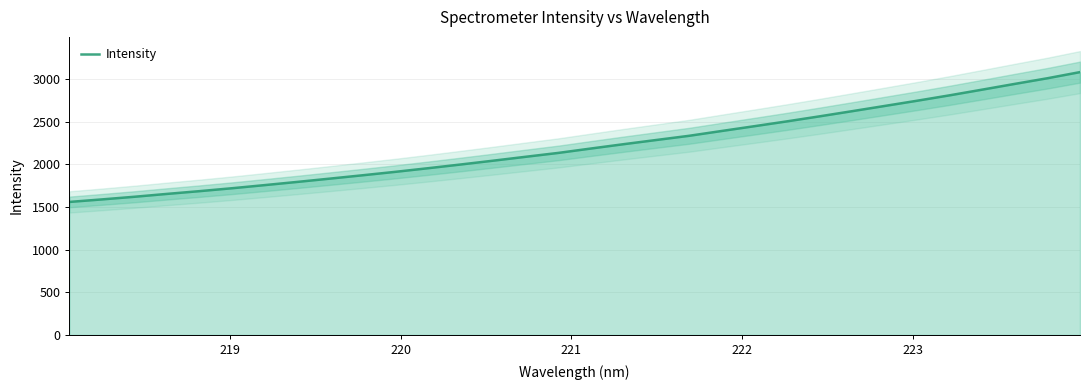

Reading left to right, extract all data points from this chart.

1558.6	1588.2	1619.3	1652.9	1685.3	1719.7	1756.3	1793.8	1832.4	1871.6	1911.7	1954.1	1997.7	2042.5	2088.3	2133.8	2185.2	2235.8	2284.9	2333.7	2390.2	2446.1	2502.7	2561.5	2622.1	2683.4	2744.9	2808.4	2875.0	2942.3	3008.4	3080.3